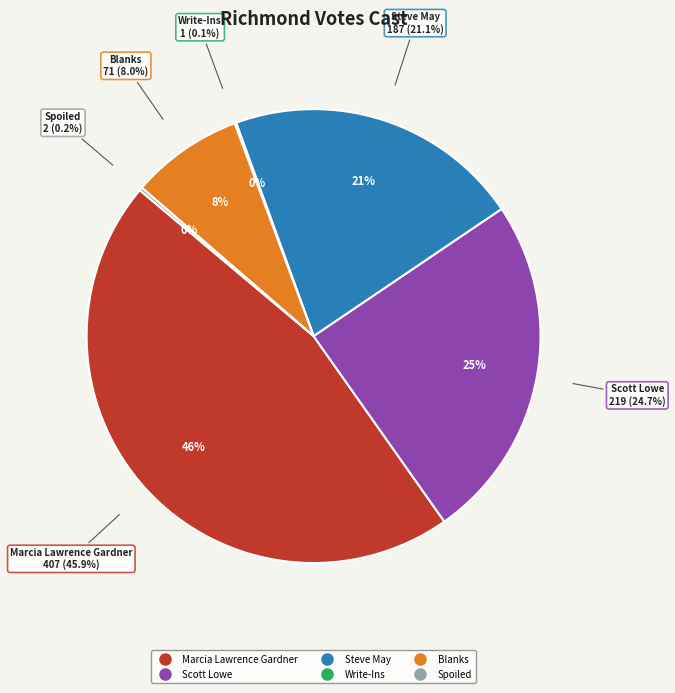

Is the sum of Spoiled and Marcia Lawrence Gardner greater than half?

No